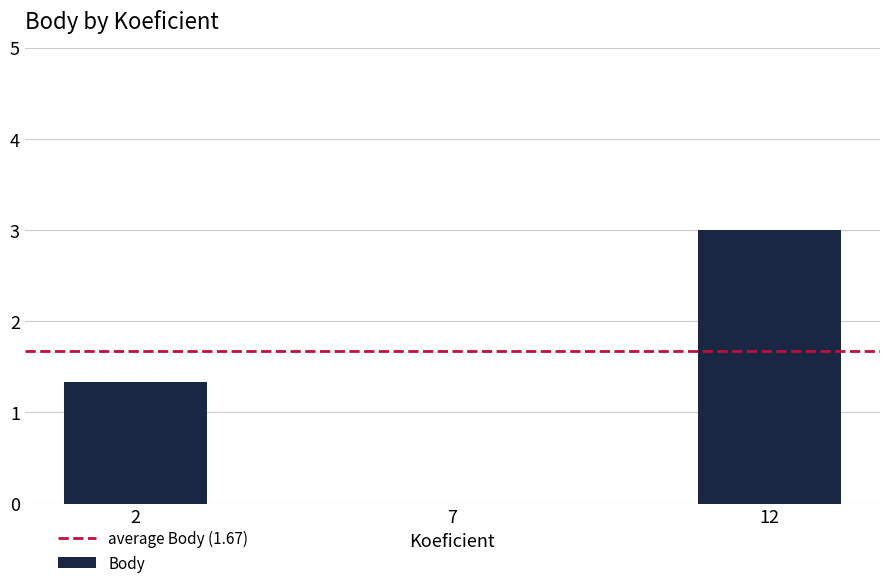

Which category has the highest value across all series?

12